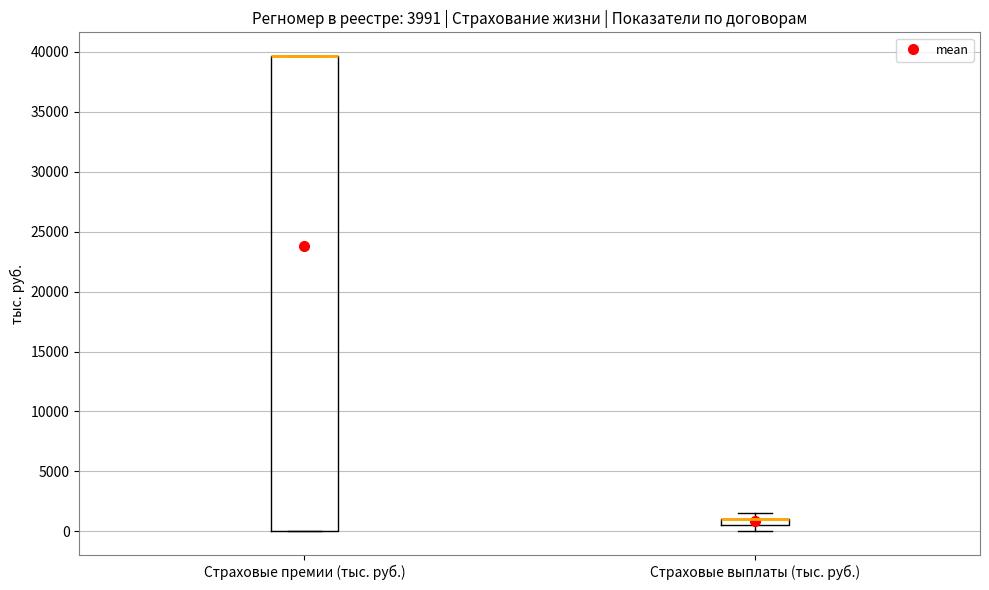

Comparing the boxes themselves (not the whiskers), which one is the tallest?

Страховые премии (тыс. руб.)